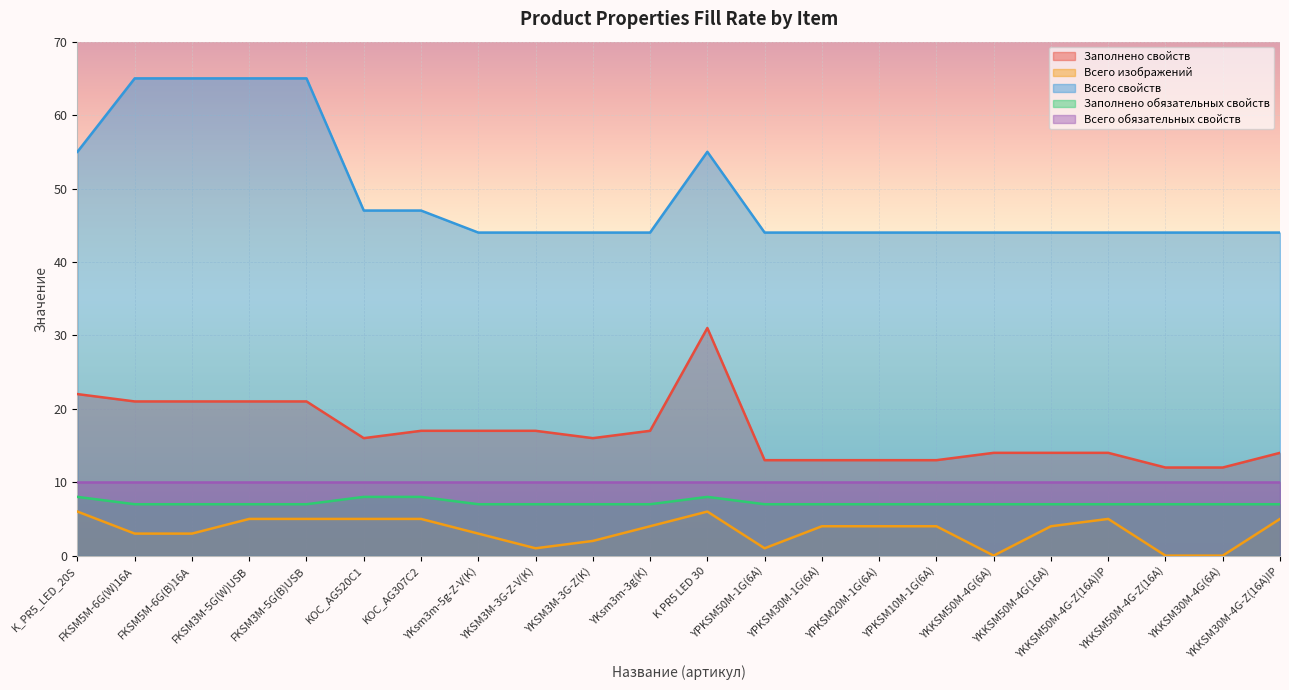

True or false: Заполнено обязательных свойств and Всего изображений intersect in this chart.

False